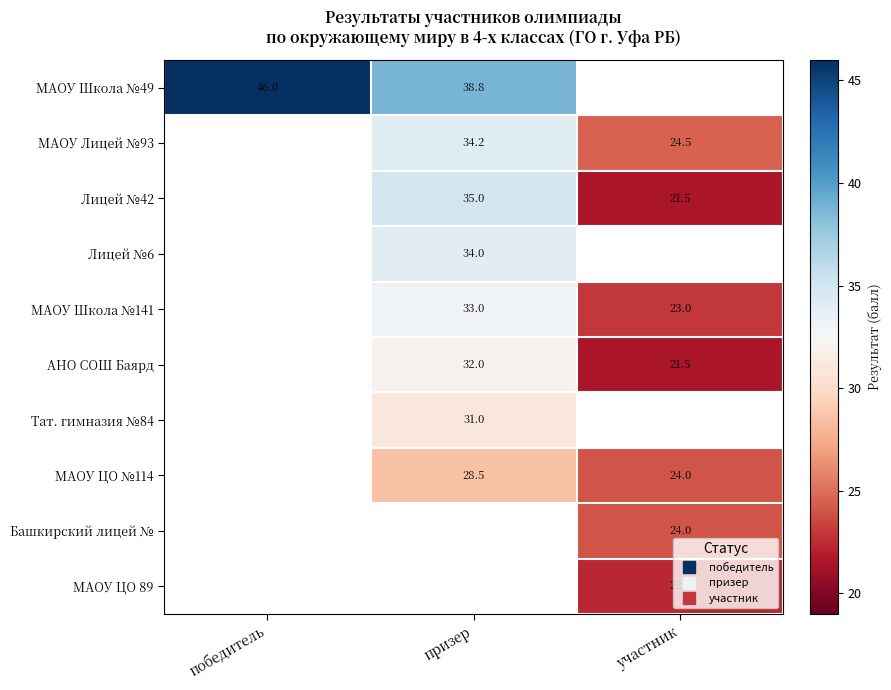

How many data points does each series have?

3